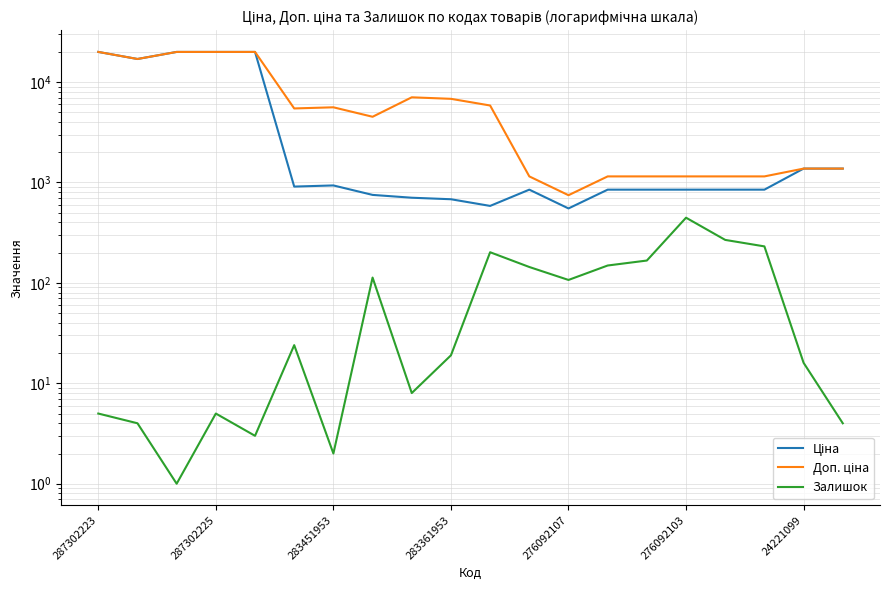

What is the maximum value shown in the chart?

19964.2